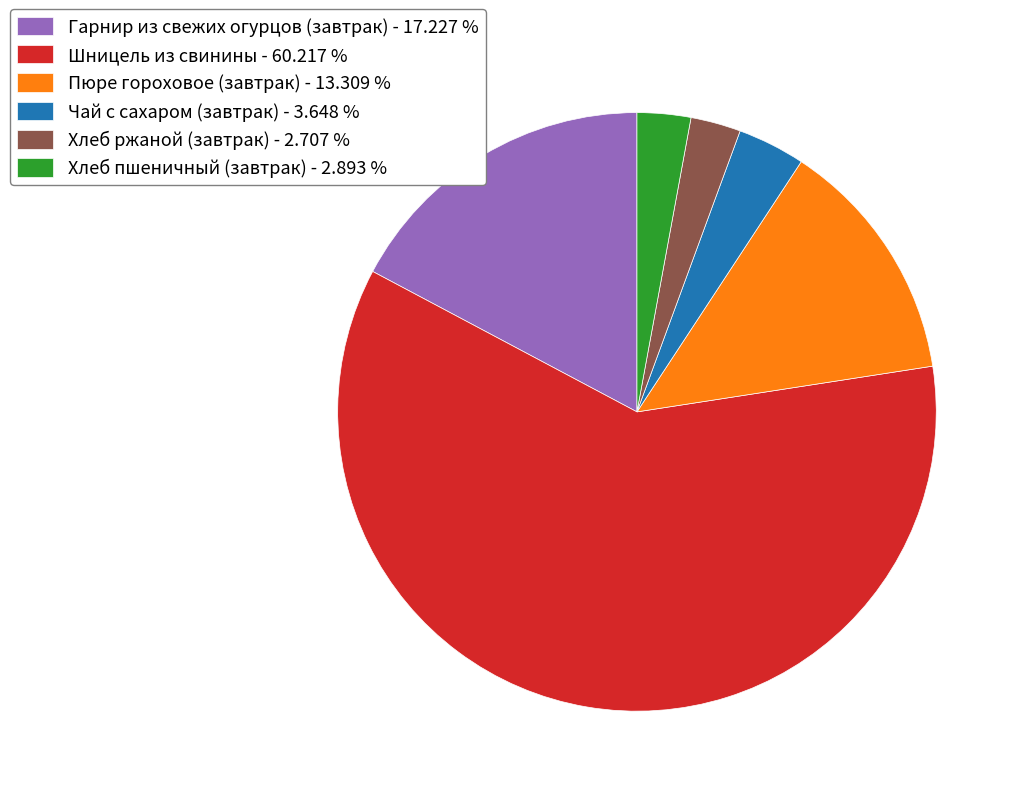

Combined, do Хлеб ржаной (завтрак) - 2.707 % and Гарнир из свежих огурцов (завтрак) - 17.227 % account for over 50%?

No